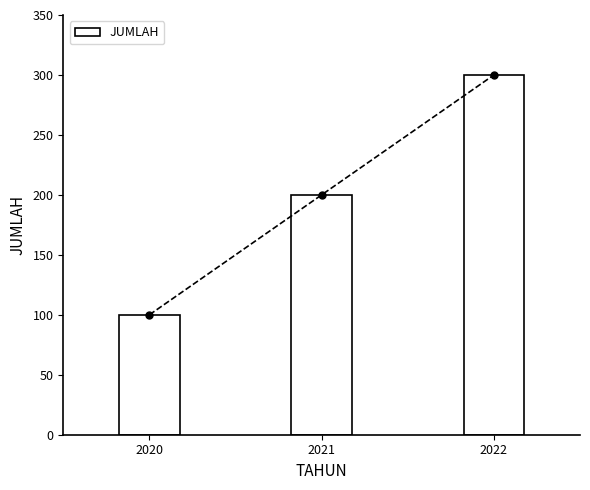

Does the chart contain stacked bars?

No